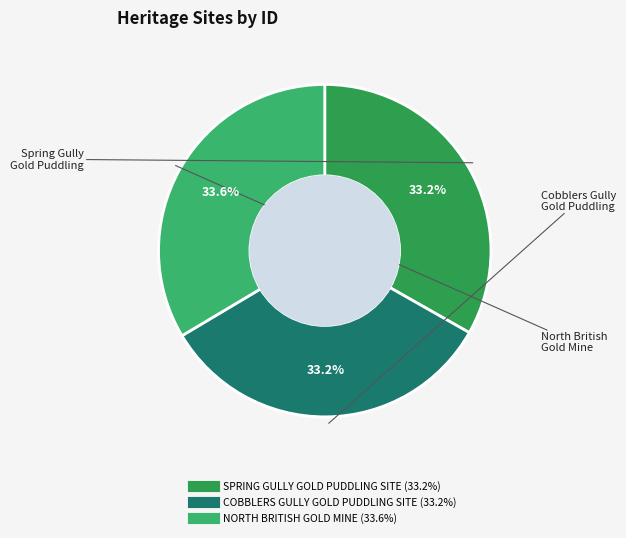

Does COBBLERS GULLY GOLD PUDDLING SITE represent more than half of the total?

No